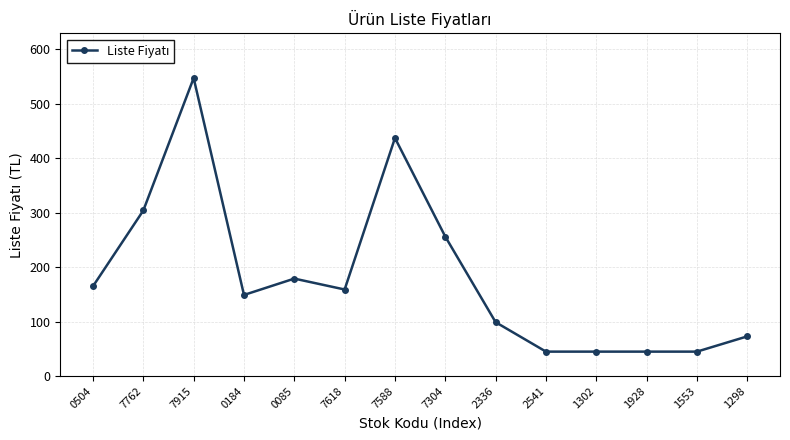

What is the greatest value displayed?

547